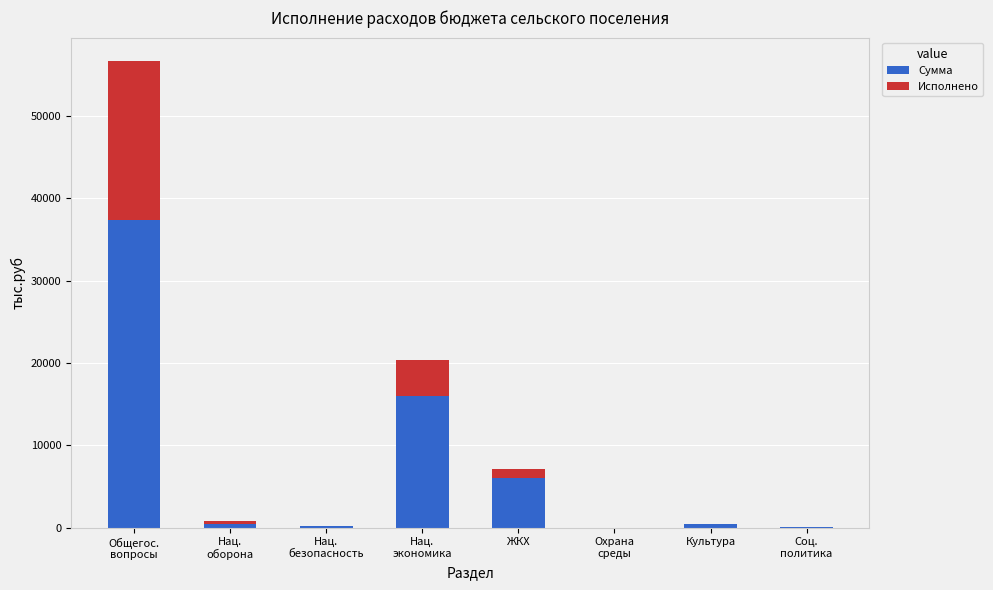

Is it true that Сумма equals 6067.2 at ЖКХ?

True